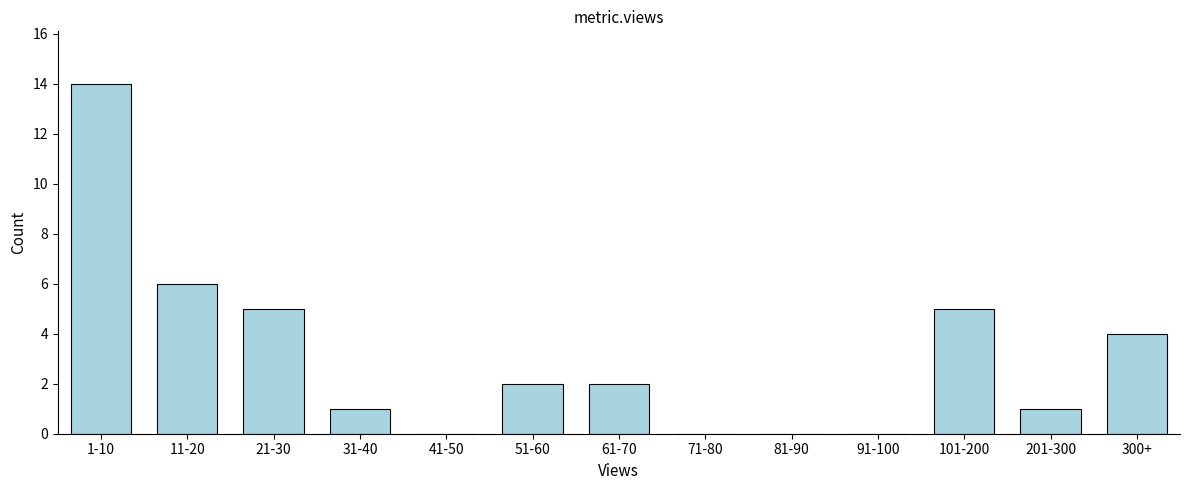

Reading right to left, list all the values displayed in this chart.

300+=4	201-300=1	101-200=5	91-100=0	81-90=0	71-80=0	61-70=2	51-60=2	41-50=0	31-40=1	21-30=5	11-20=6	1-10=14